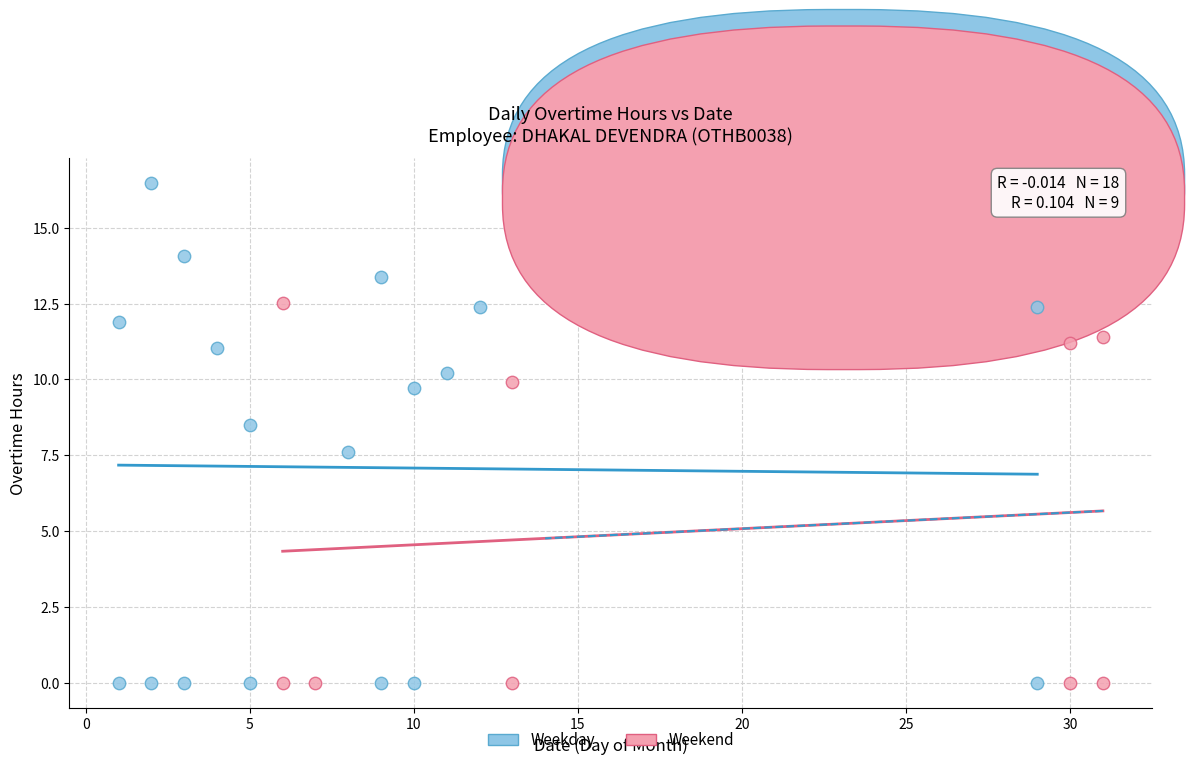

Which series has the largest Y range (max minus min)?

Weekday